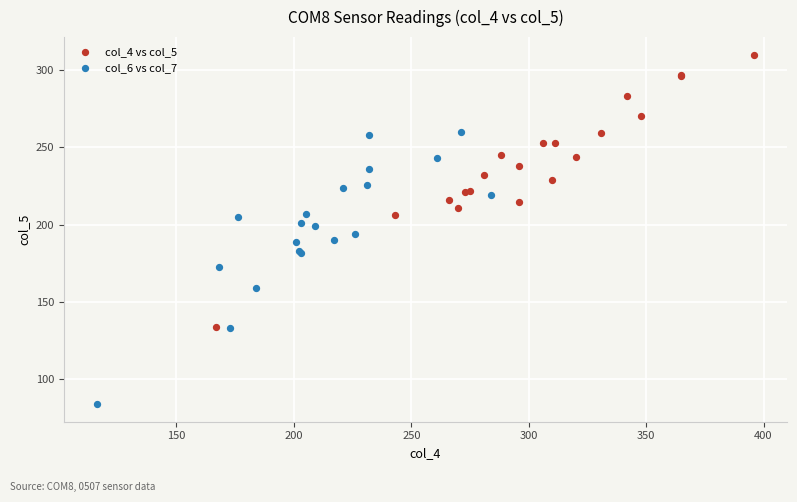

Which series contains the highest Y value?

col_4 vs col_5